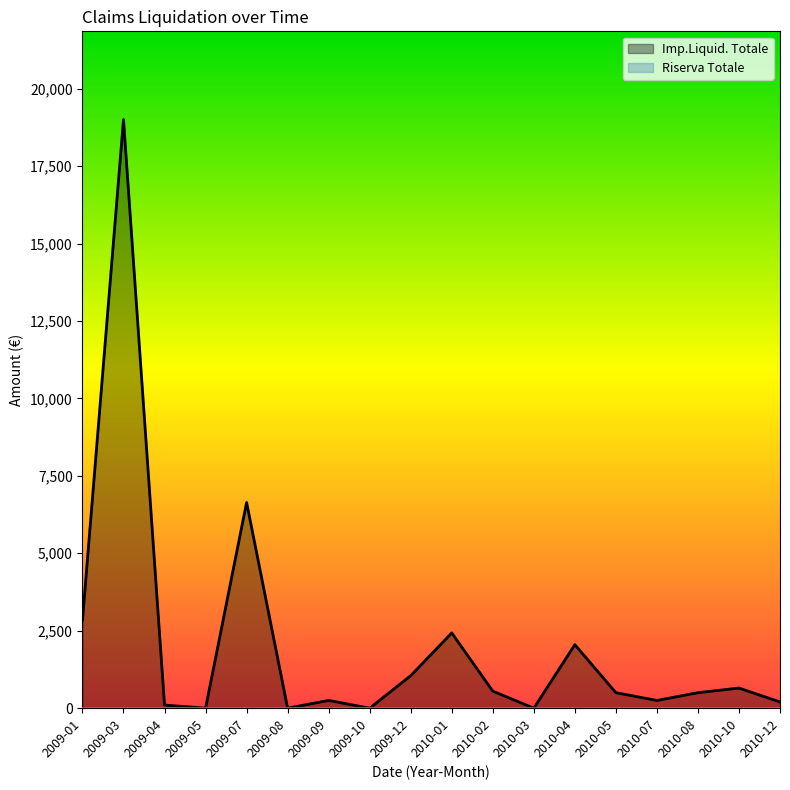

The Riserva Totale series shows 0 at 2010-01. True or false?

True